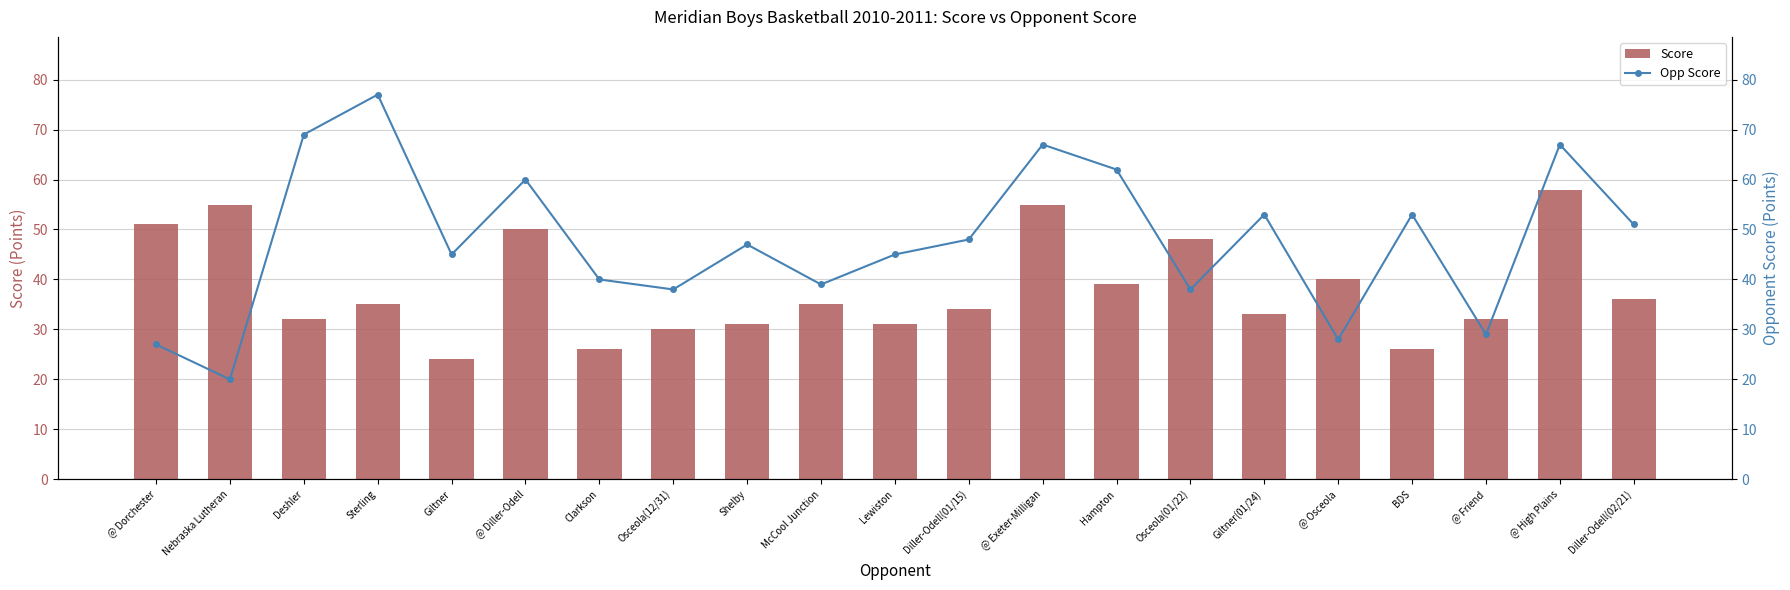

List the series in order of their peak value, lowest first.

Score, Opp Score